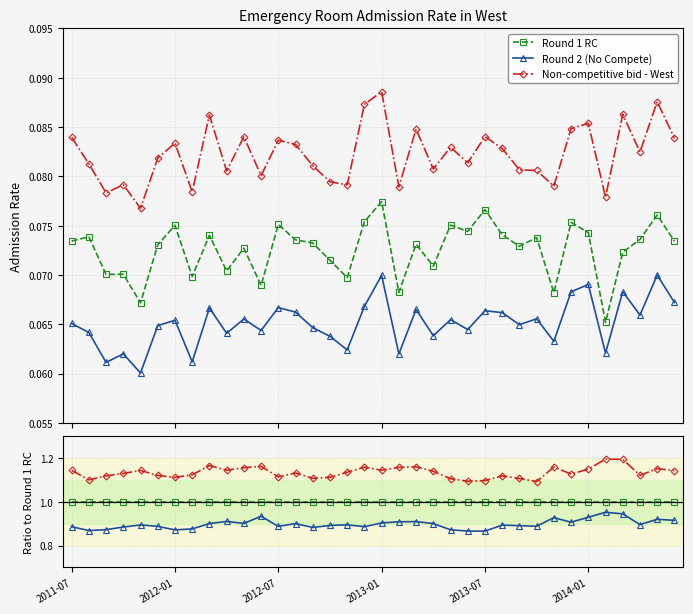

How many Round 2 (No Compete) values are between 0 and 1?

36